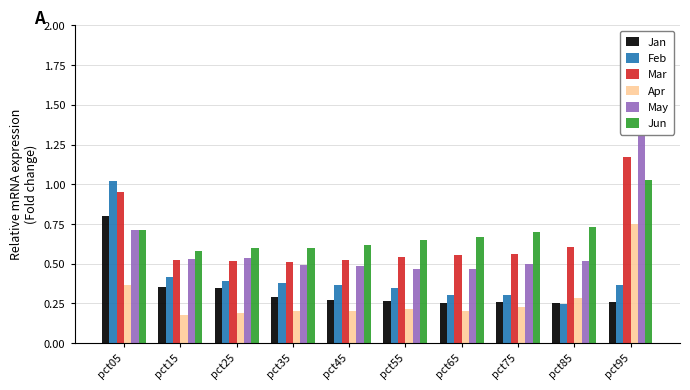

How many categories are shown in the chart?

10